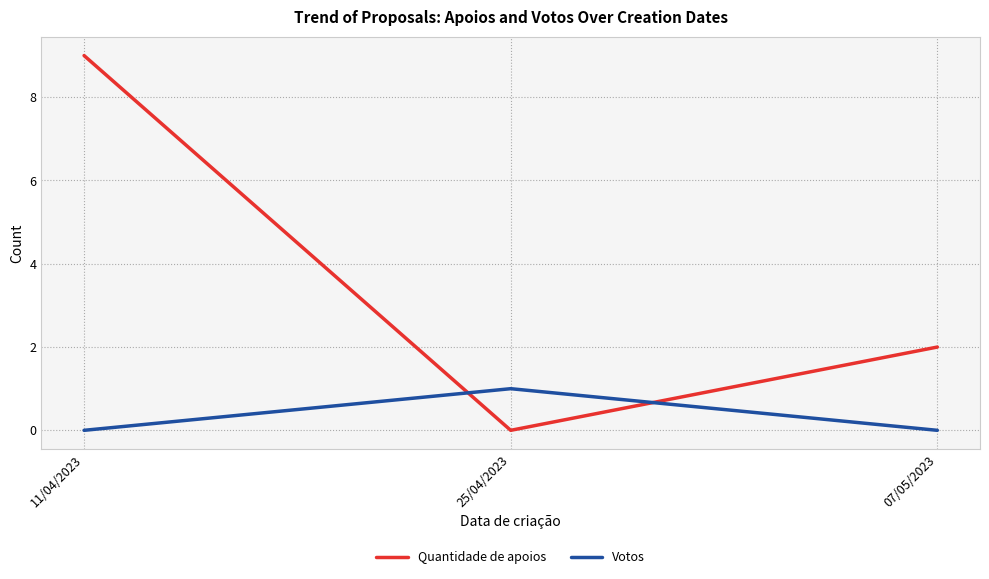

Reading left to right, what are all the values shown in this chart?

Quantidade de apoios: 11/04/2023=9	25/04/2023=0	07/05/2023=2
Votos: 11/04/2023=0	25/04/2023=1	07/05/2023=0